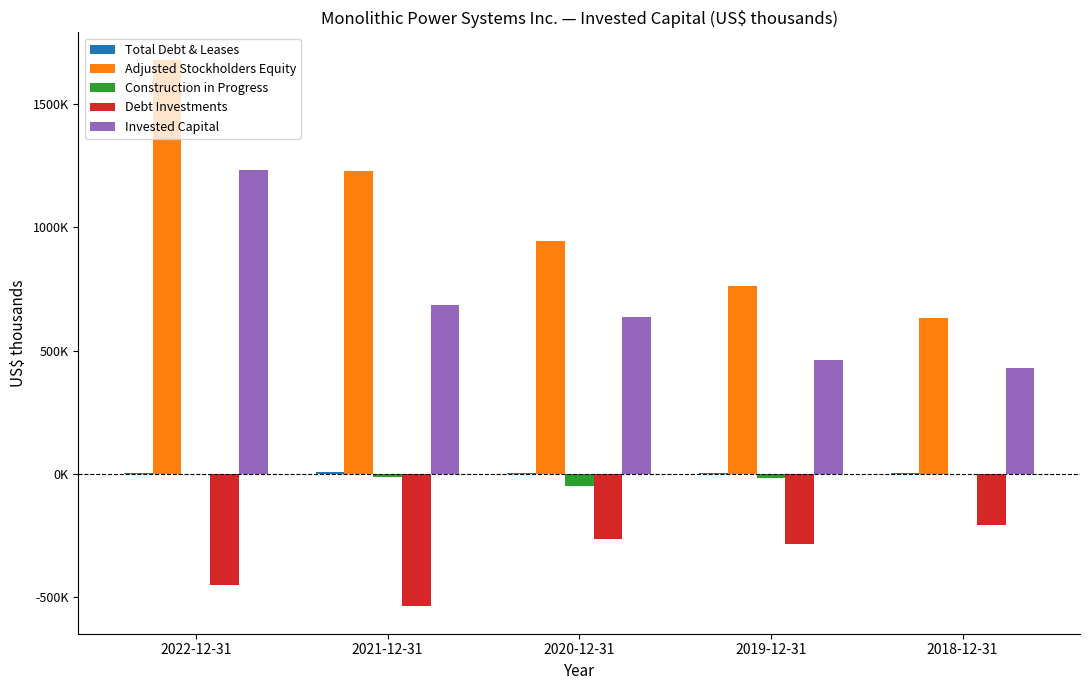

Reading left to right, list all the values displayed in this chart.

Total Debt & Leases: 2022-12-31=3797	2021-12-31=5807	2020-12-31=3099	2019-12-31=2357	2018-12-31=2877
Adjusted Stockholders Equity: 2022-12-31=1680509	2021-12-31=1227177	2020-12-31=944786	2019-12-31=762913	2018-12-31=633370
Construction in Progress: 2022-12-31=-1908	2021-12-31=-11333	2020-12-31=-49575	2019-12-31=-19104	2018-12-31=0
Debt Investments: 2022-12-31=-450977	2021-12-31=-538218	2020-12-31=-263030	2019-12-31=-285575	2018-12-31=-207818
Invested Capital: 2022-12-31=1231421	2021-12-31=683433	2020-12-31=635280	2019-12-31=460591	2018-12-31=428429